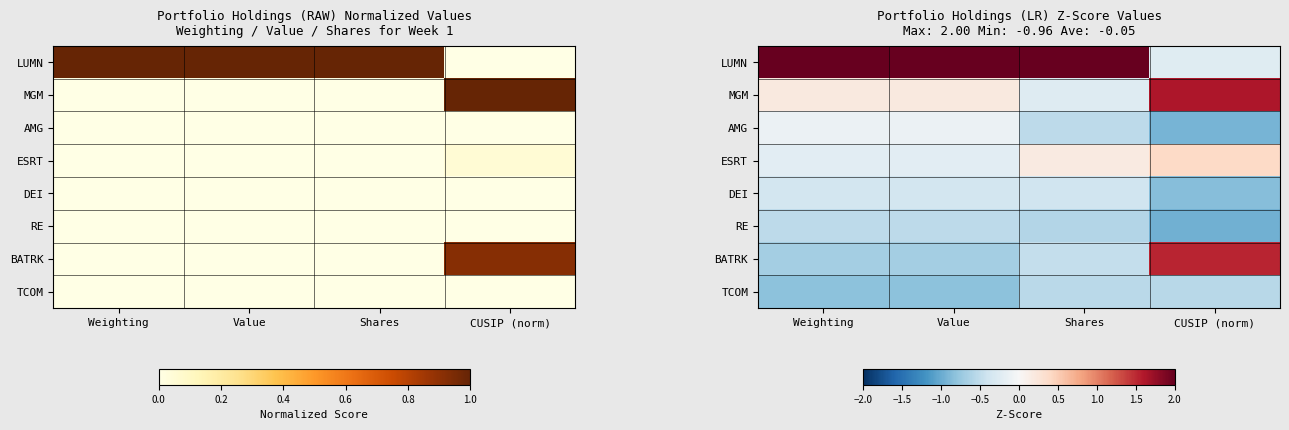

How many data points does each series have?

4